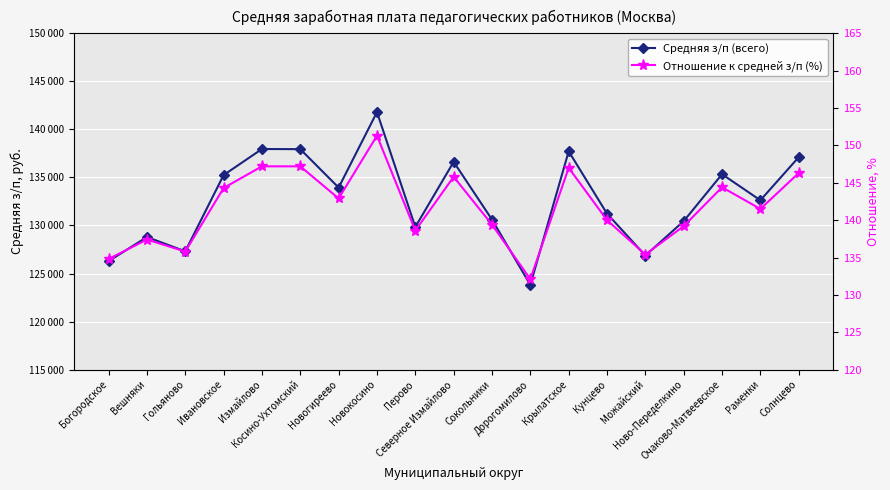

Is this an area chart (filled region under the line)?

No